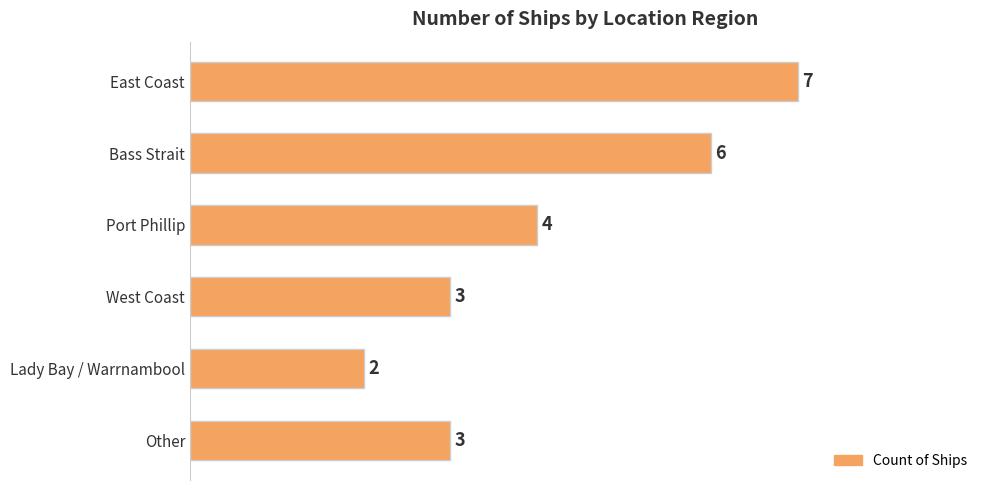

Count the values in the range 3 to 6.

4